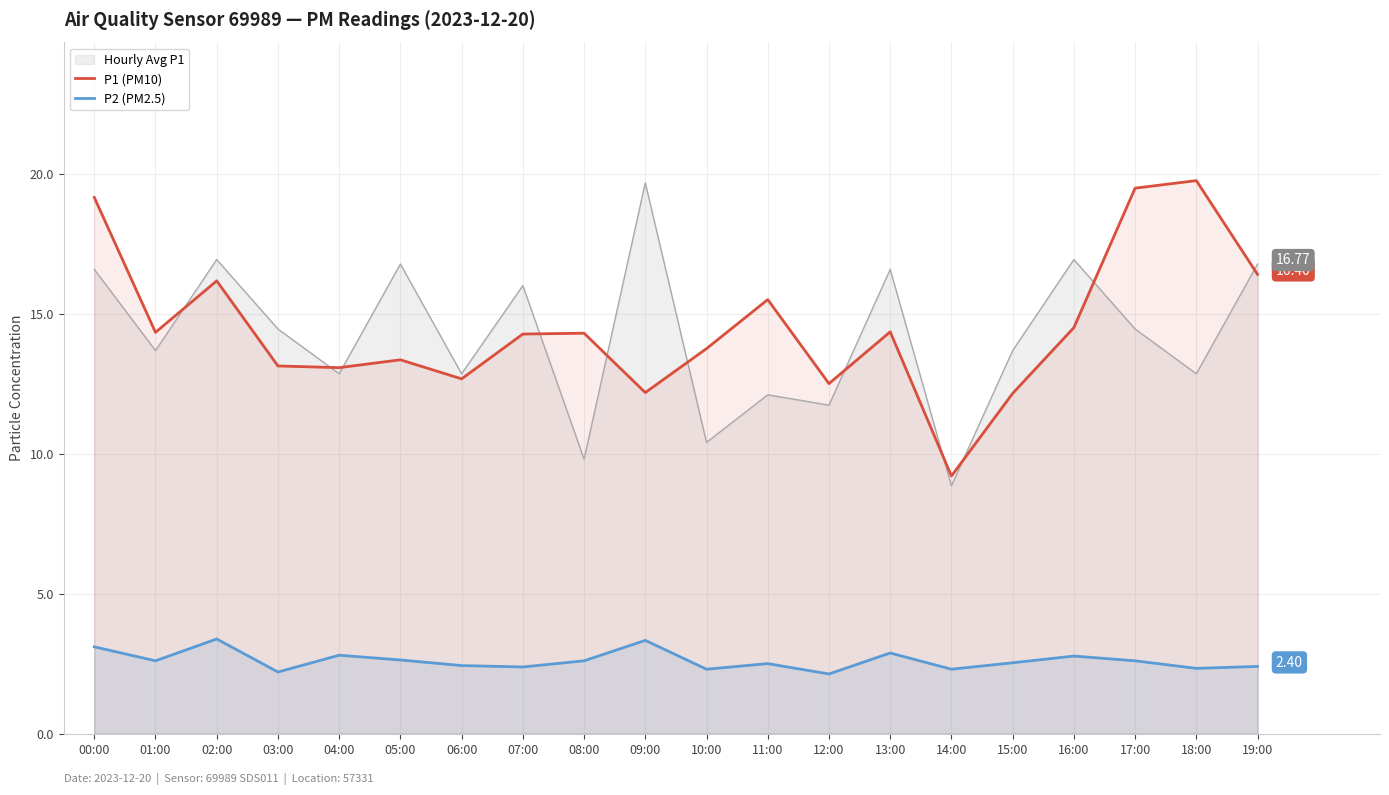

What are all the series names shown in the legend?

Hourly Avg P1, P1 (PM10), P2 (PM2.5)